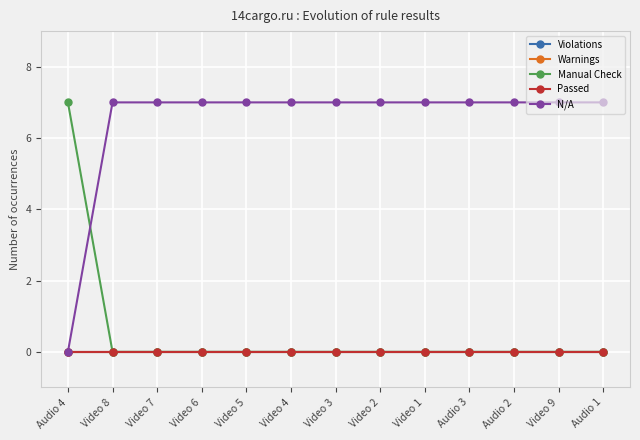

What is the label of the 4th point from the left?

Video 6